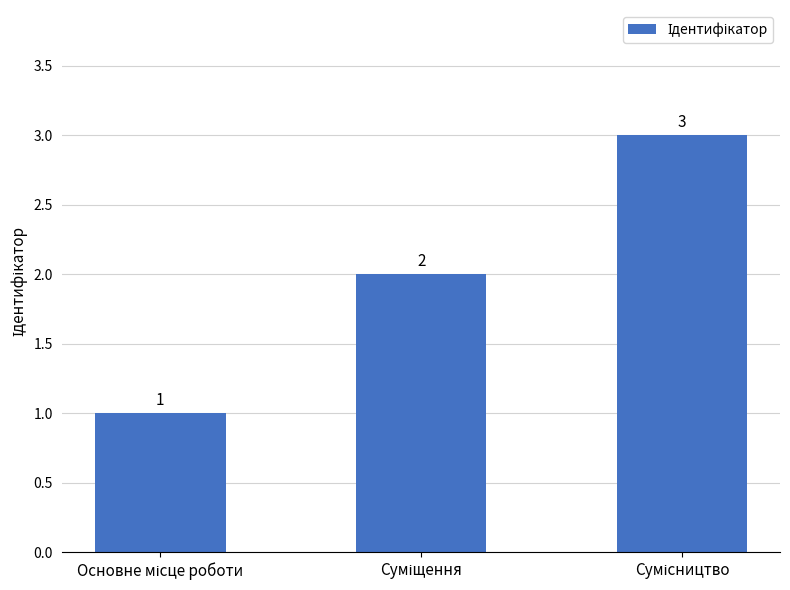

Count the number of data series in this chart.

1